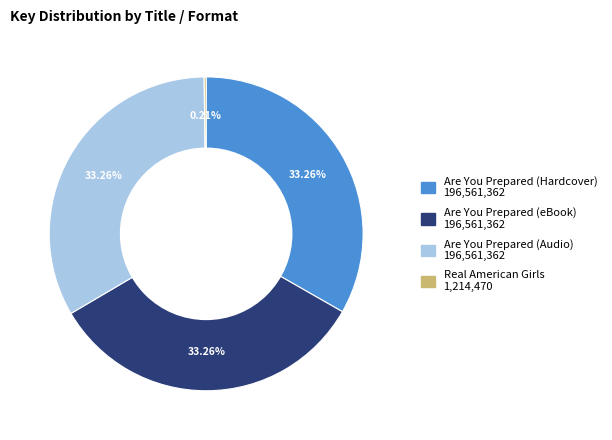

Is the sum of Are You Prepared (Hardcover) and Are You Prepared (Audio) greater than half?

Yes